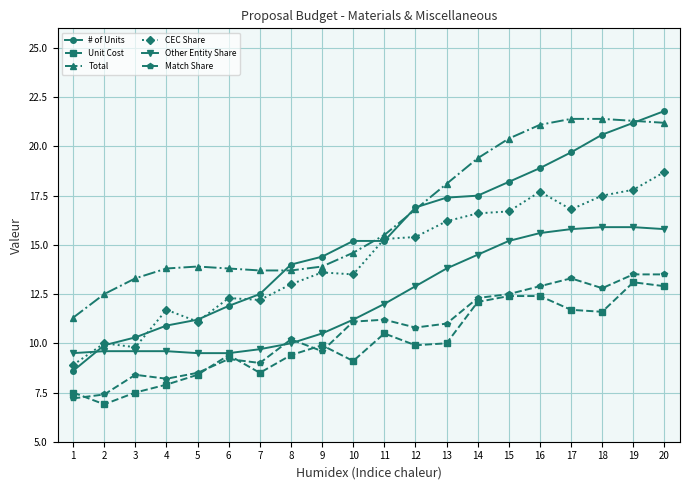

At which label does # of Units reach its peak?

20